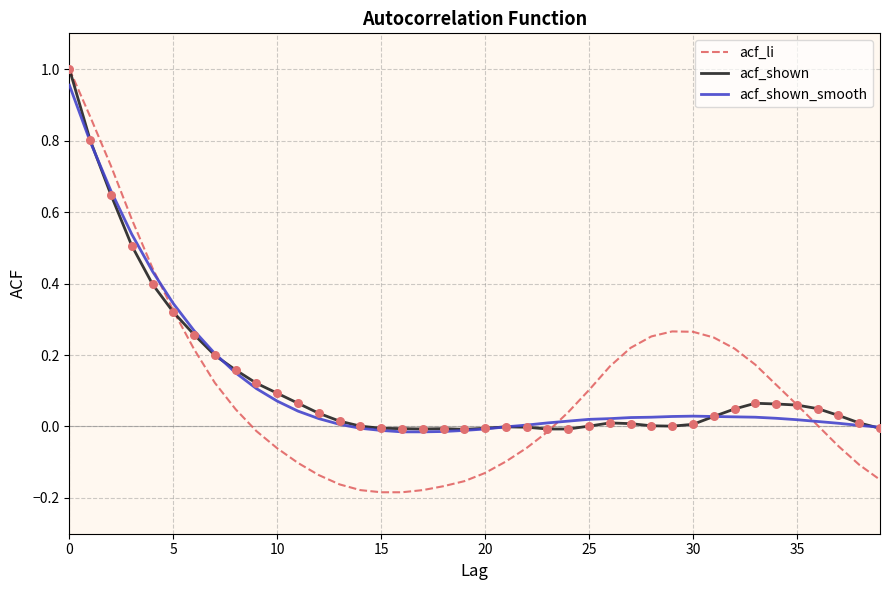

Which series has the widest spread of values?

acf_li